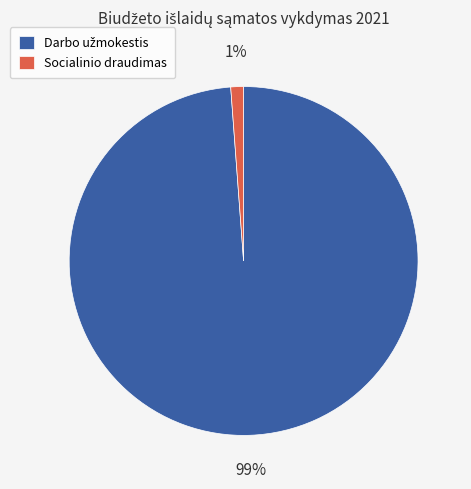

True or false: Socialinio draudimas accounts for 1% of the total.

True